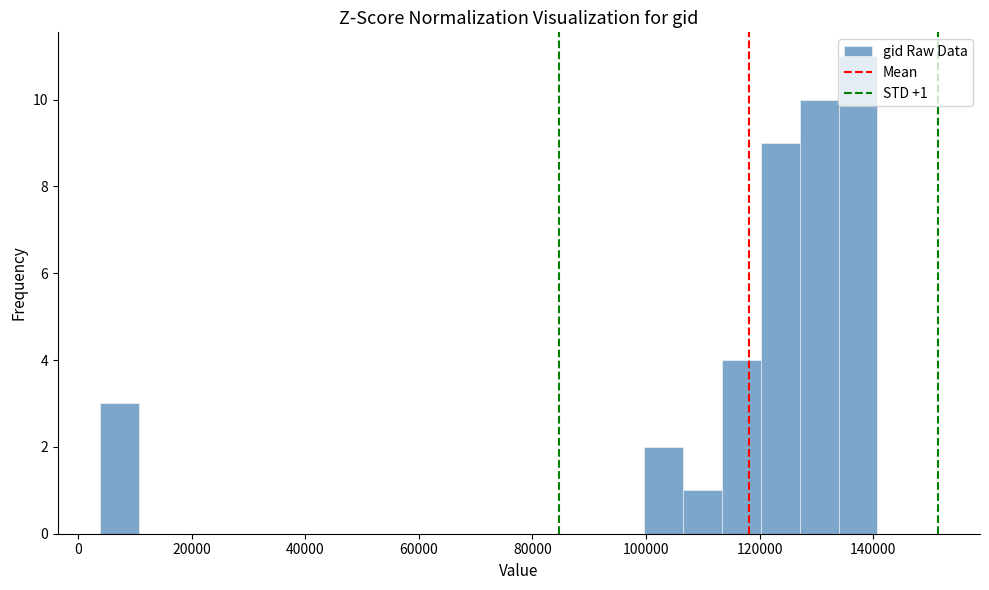

Read against the x-axis, roughly where is the centre of the tallest bar?

138000